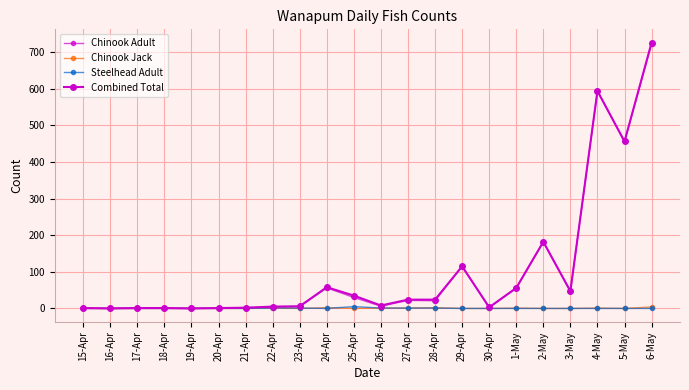

Between 1-May and 23-Apr, which is larger?

1-May